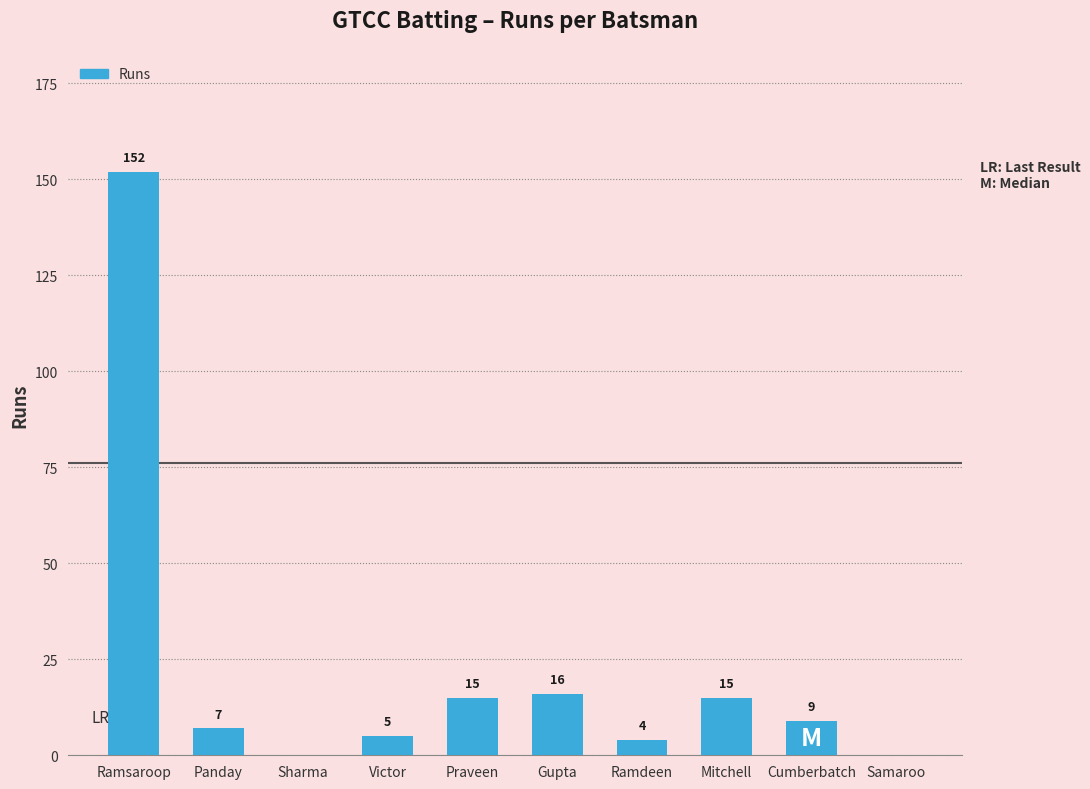

How many values are above zero?

8